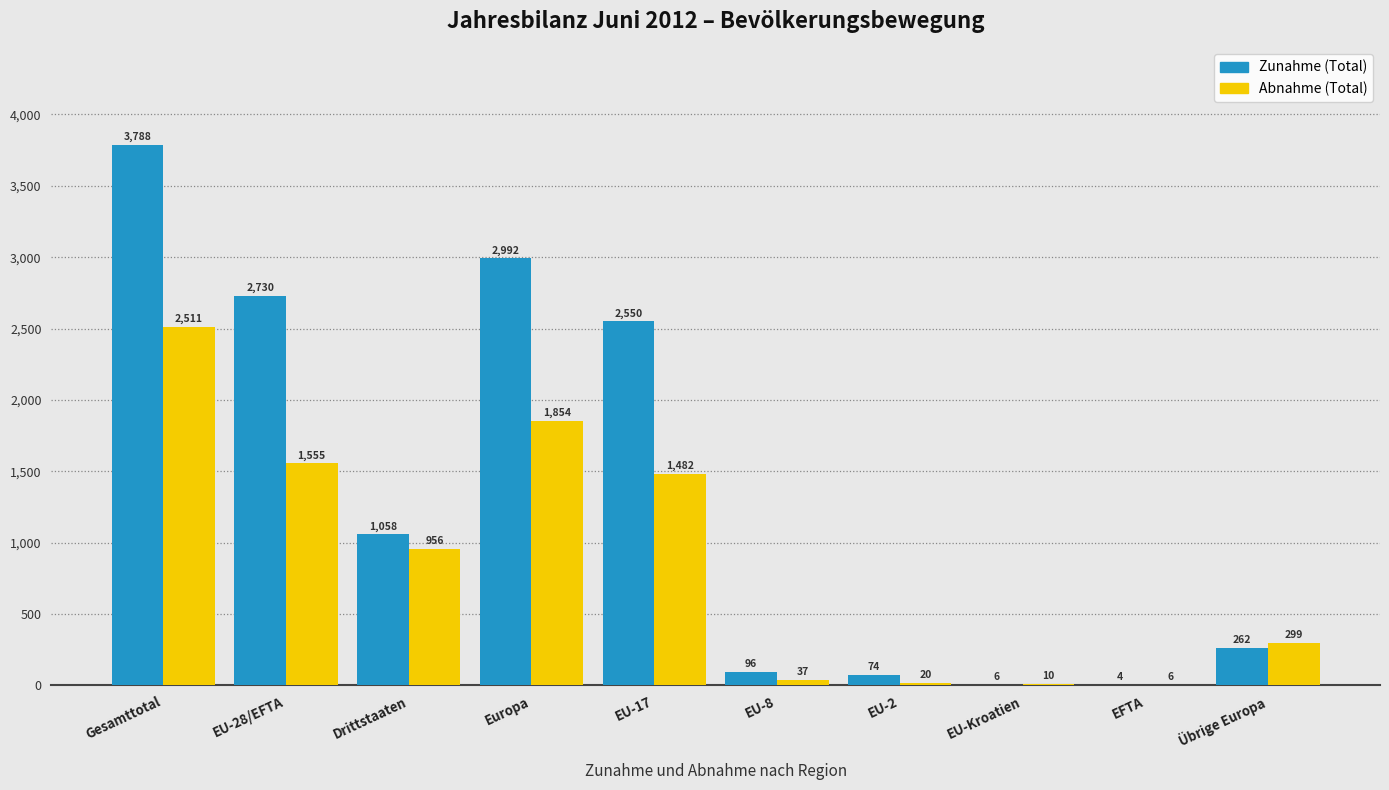

At which category is the sum across all series the highest?

Gesamttotal